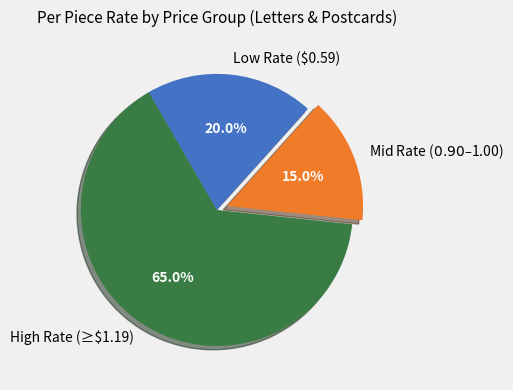

Which category has the smallest portion of the pie?

Mid Rate ($0.90–$1.00)